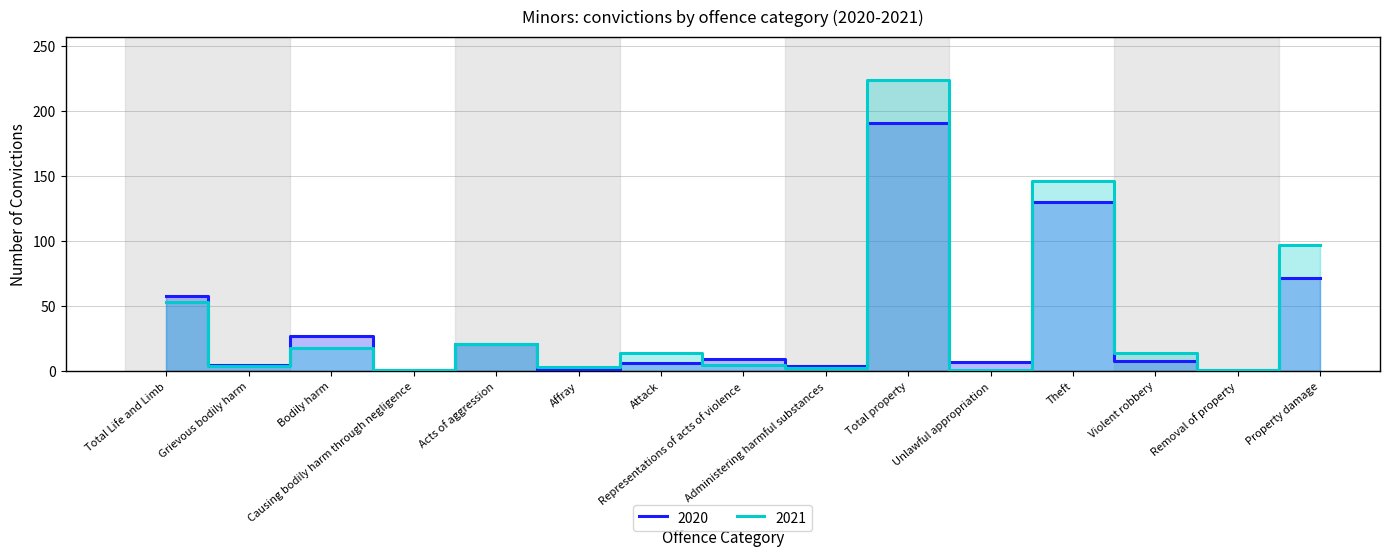

How many lines are shown in the chart?

2